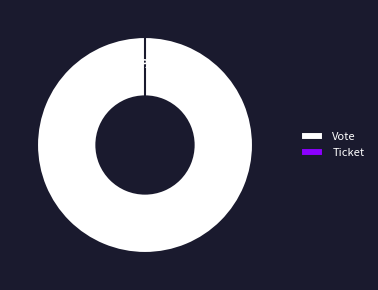

Do Ticket and Vote together represent more than half of the pie?

Yes